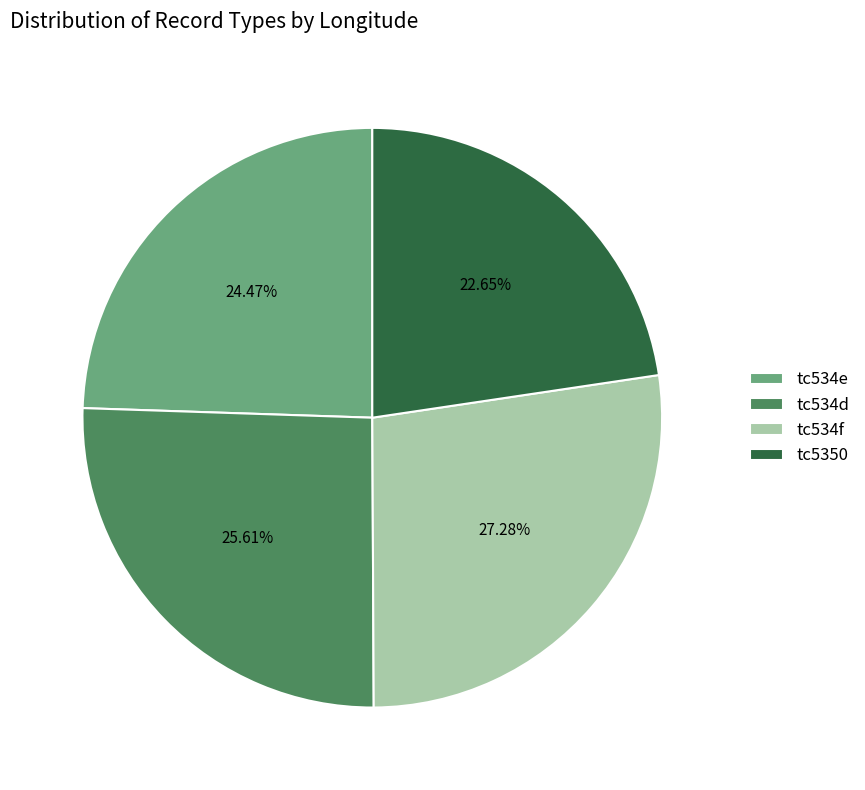

Is there a majority slice in this chart?

No